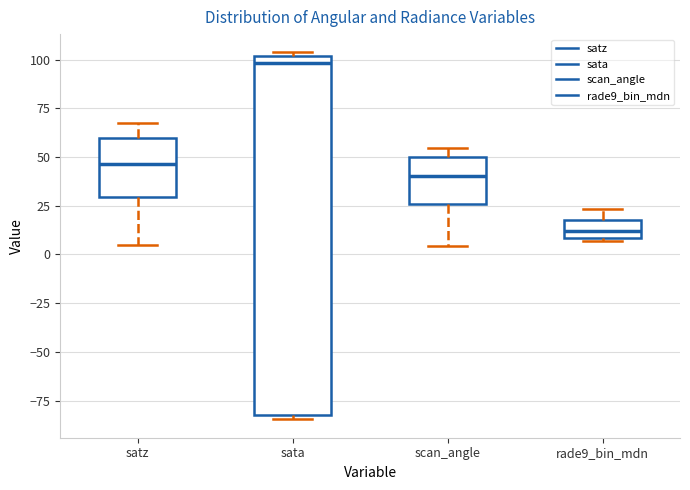

Which box's median line is the highest?

sata